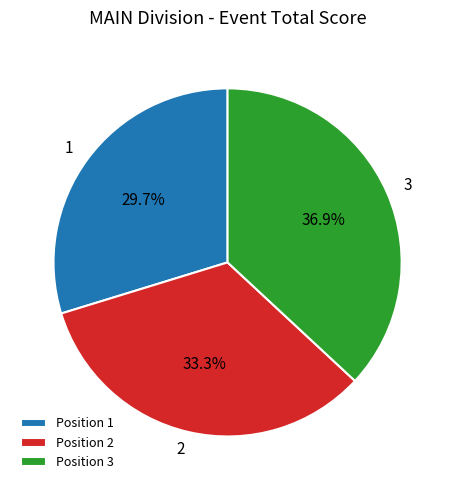

Rank the categories by value from lowest to highest.

Position 1, Position 2, Position 3